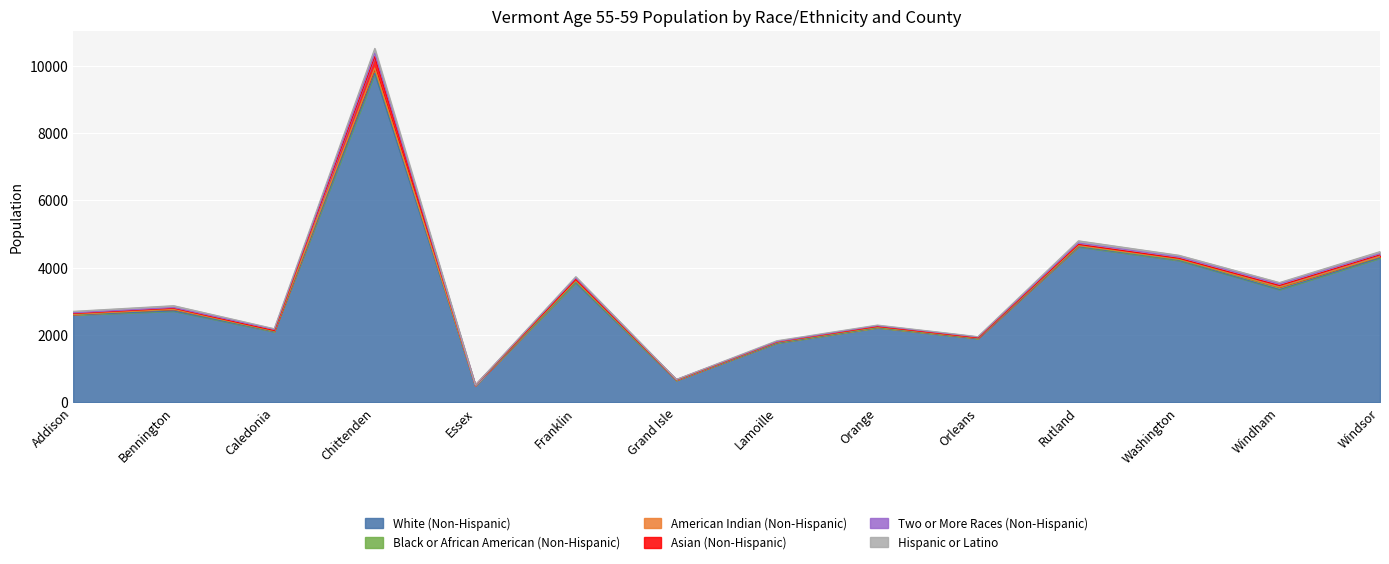

Reading left to right, what are all the values shown in this chart?

White (Non-Hispanic): 2596	2711	2098	9776	495	3553	649	1757	2214	1893	4621	4215	3349	4285
Black or African American (Non-Hispanic): 10	48	12	148	0	31	4	16	9	10	24	19	65	37
American Indian (Non-Hispanic): 8	5	11	14	5	39	8	12	19	6	13	21	16	12
Asian (Non-Hispanic): 22	28	10	334	4	25	6	8	9	8	31	21	38	46
Two or More Races (Non-Hispanic): 19	21	33	103	3	51	7	8	21	20	43	41	45	35
Hispanic or Latino: 46	56	21	143	2	33	3	26	21	13	65	51	44	62